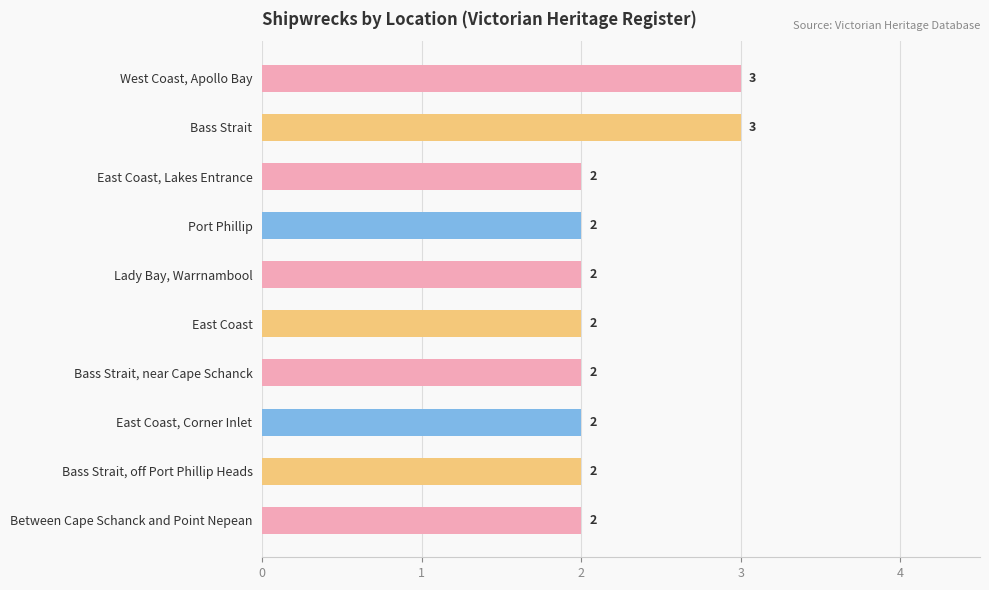

The value at East Coast is 4. True or false?

False